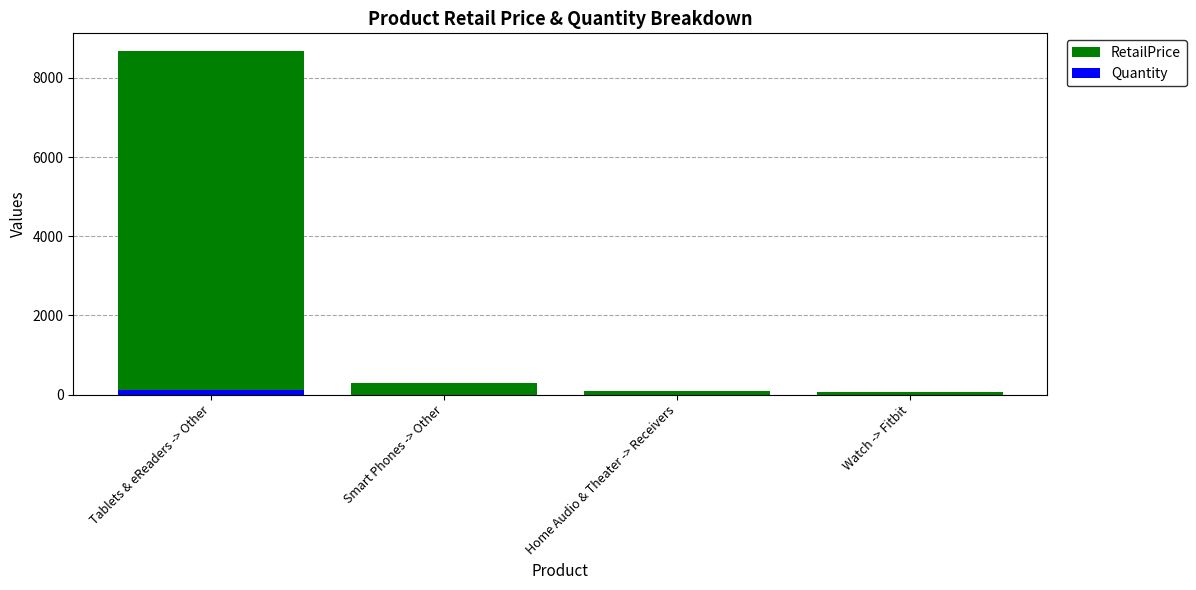

What is the label of the 2nd bar from the right?

Home Audio & Theater -> Receivers